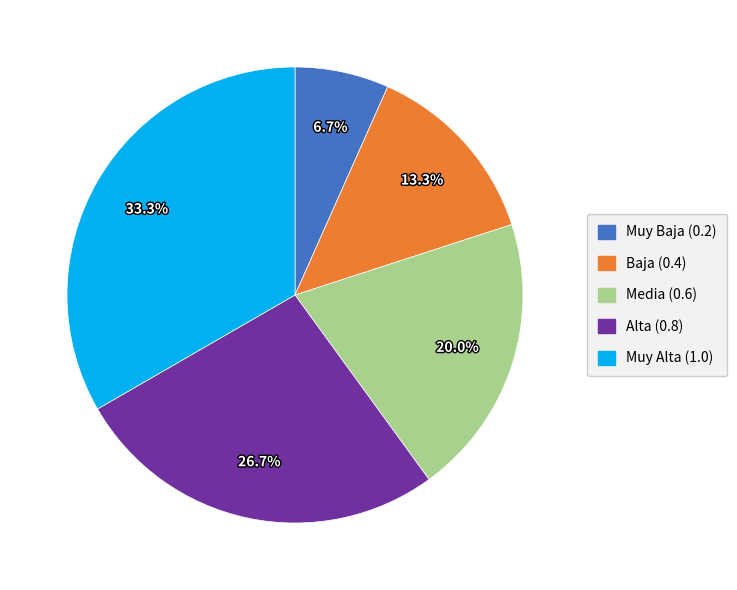

True or false: Muy Baja accounts for 7% of the total.

True